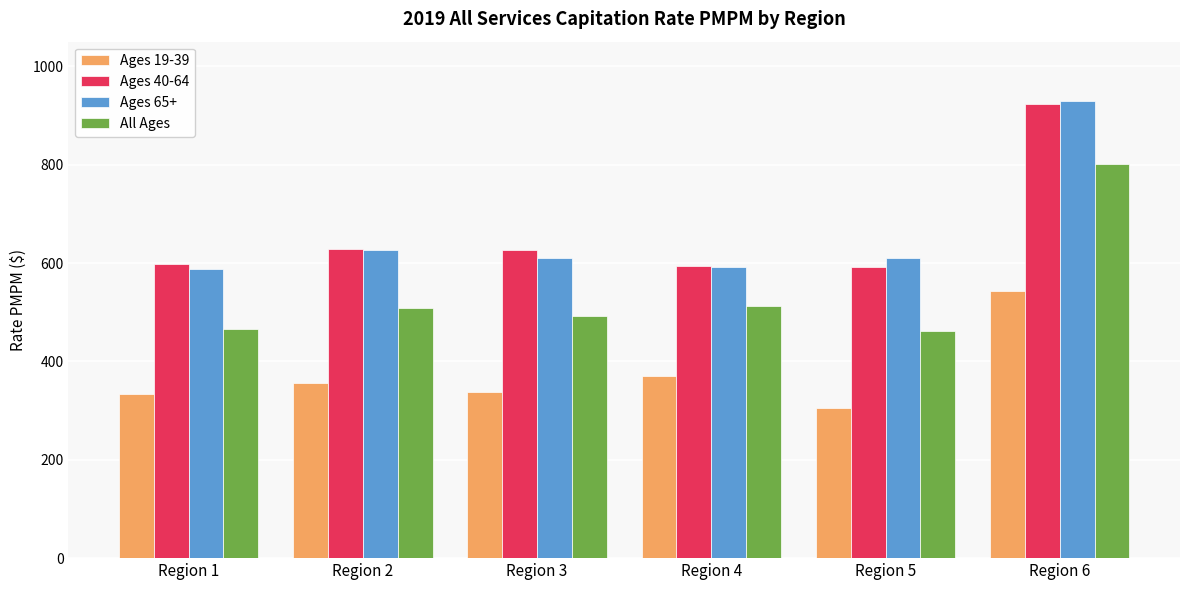

Does the chart contain any negative values?

No